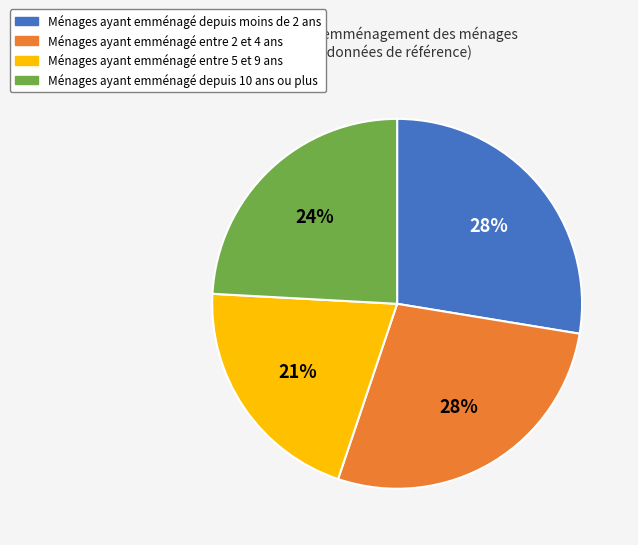

What percentage is the Ménages ayant emménagé entre 2 et 4 ans slice, to the nearest percent?

28%